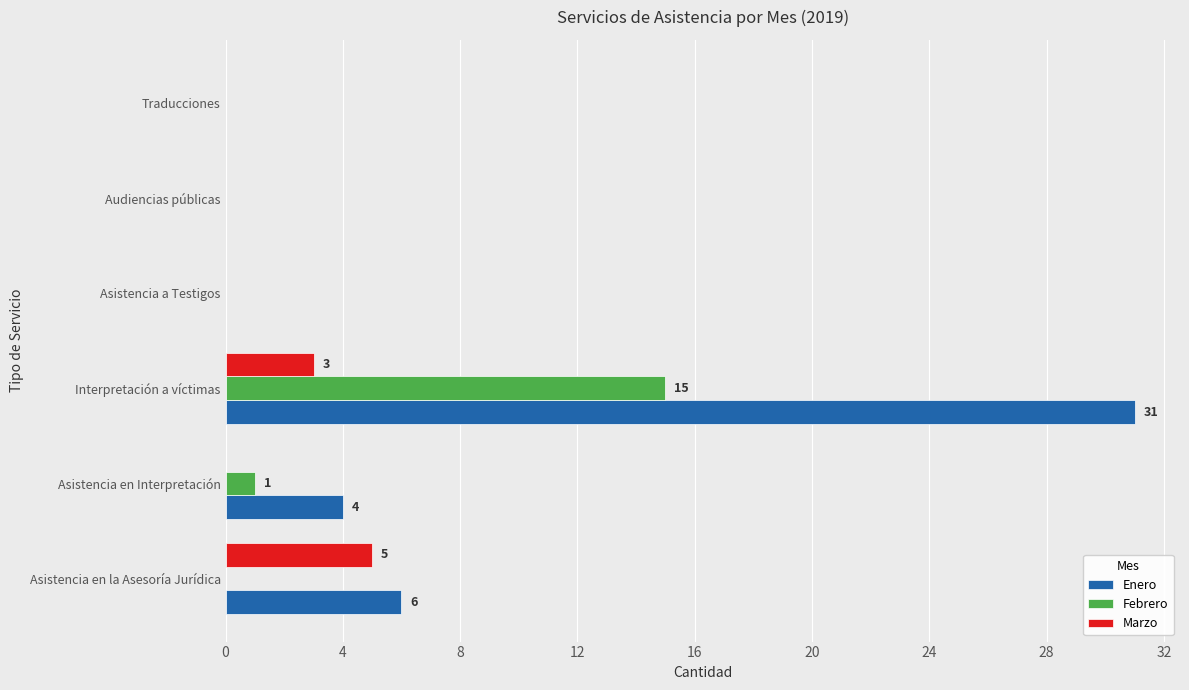

The Marzo series shows 0 at Asistencia en Interpretación. True or false?

True